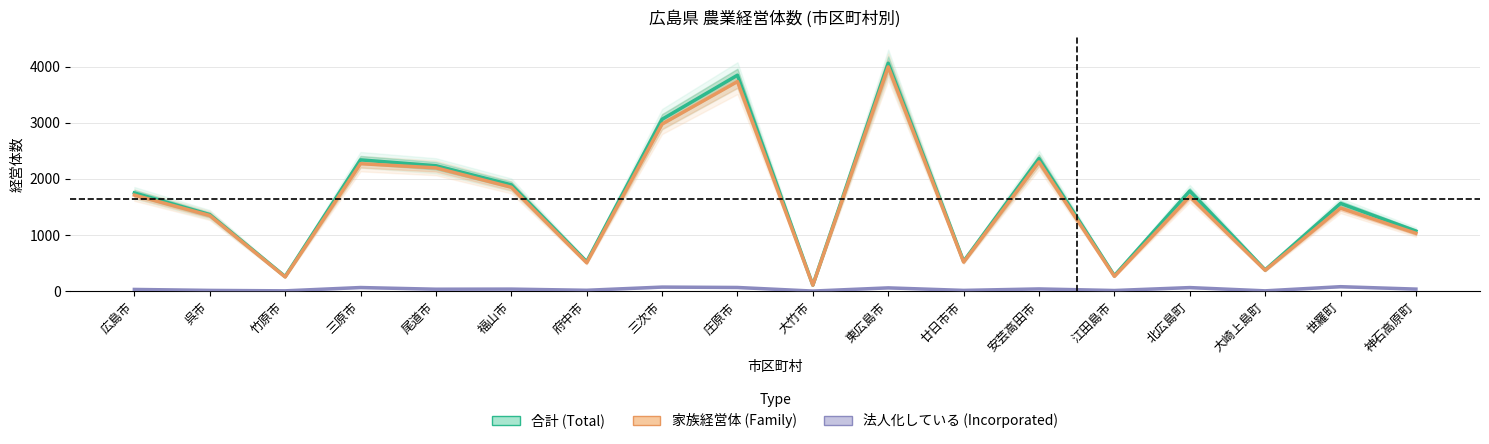

Which series has the widest spread of values?

合計 (Total)